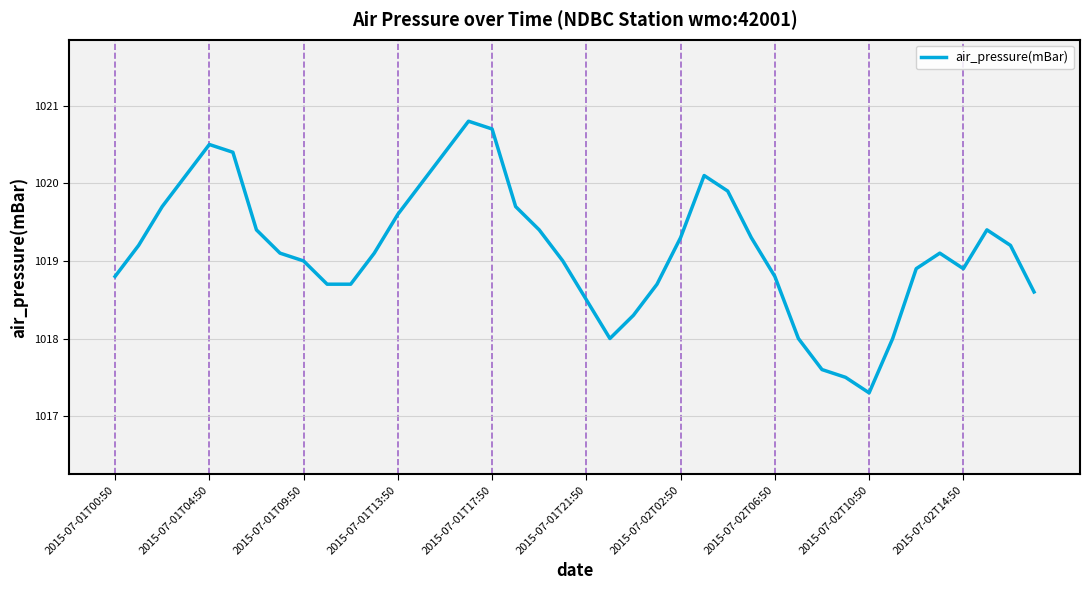

Count the number of categories in the chart.

40